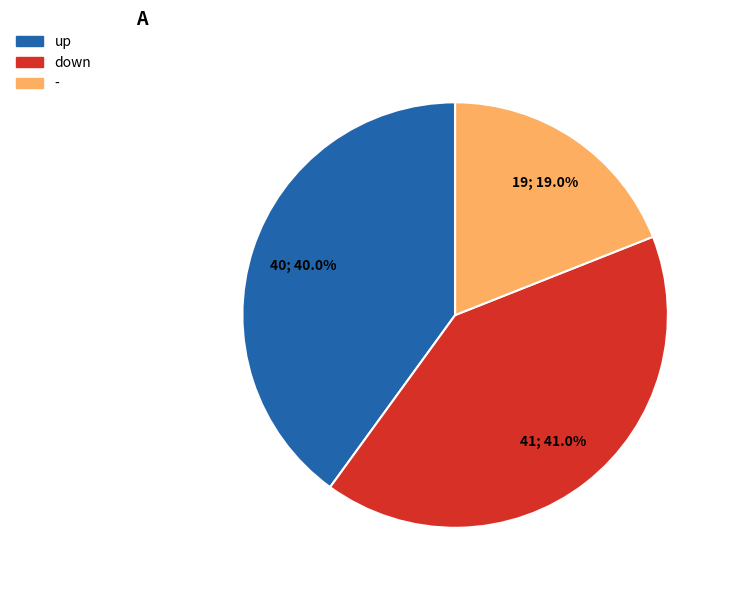

Is up the majority of the pie?

No